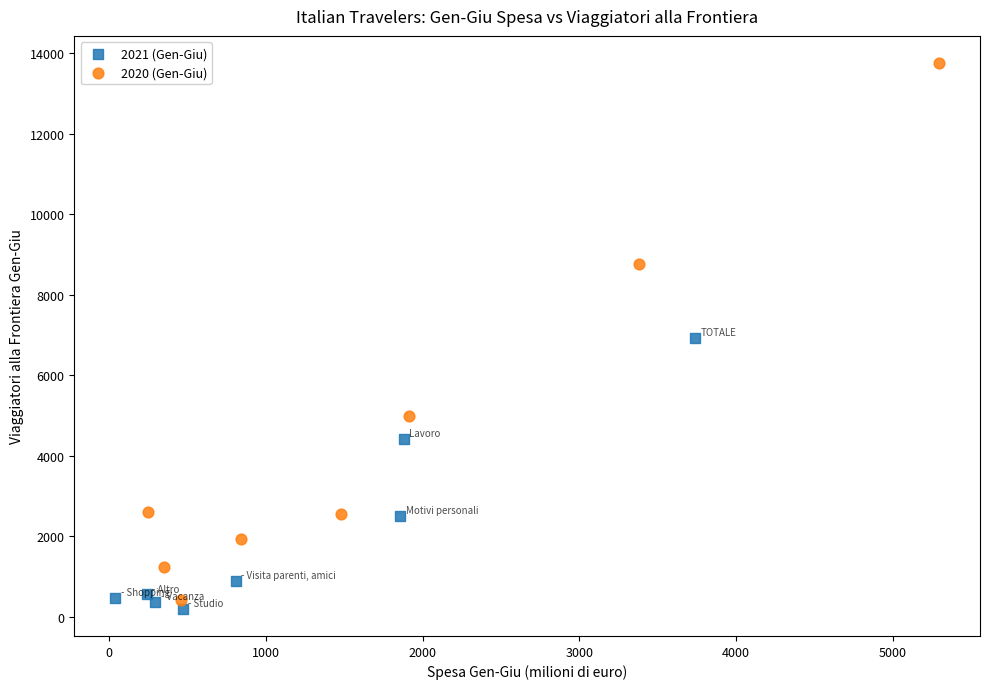

Which series contains the highest Y value?

2020 (Gen-Giu)